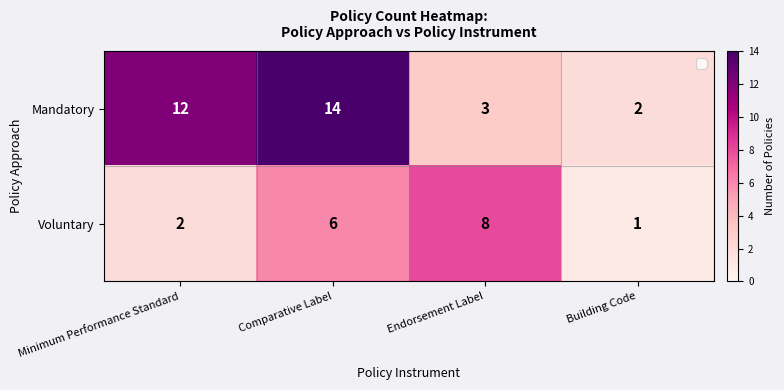

How many distinct data groups are displayed?

2